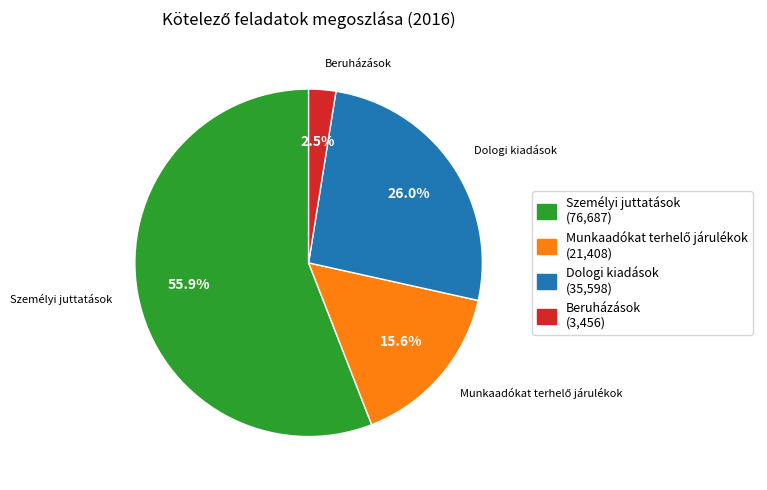

What is the largest slice in the pie chart?

Személyi juttatások